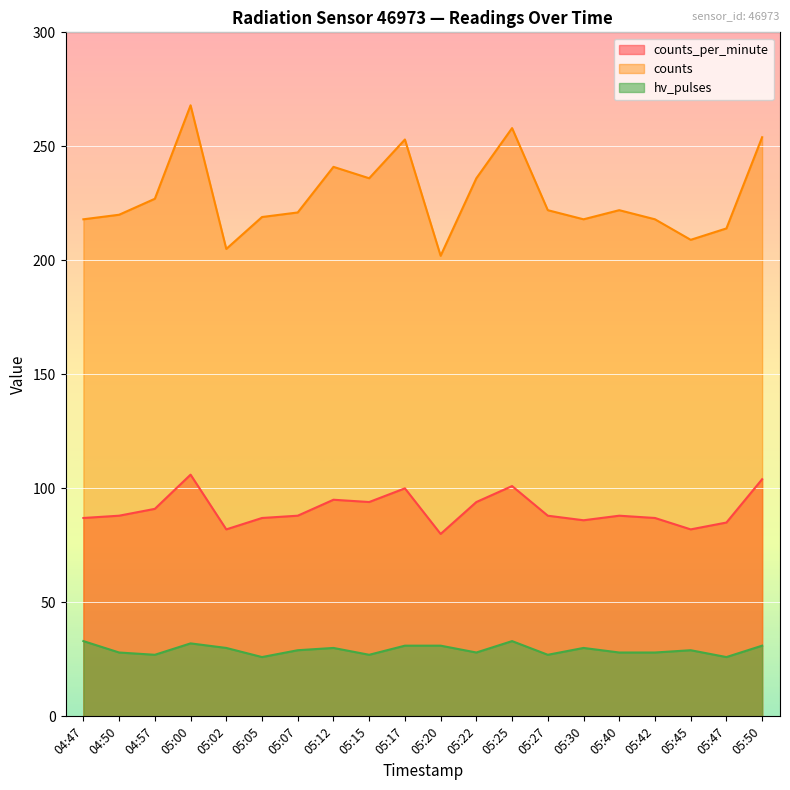

At which category is the sum across all series the highest?

05:00